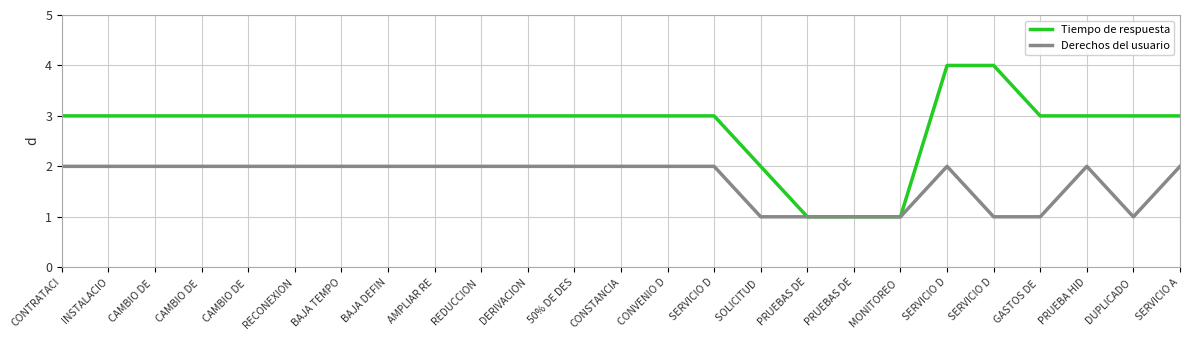

In Derechos del usuario, how many points are higher than both neighbors (excluding endpoints)?

2